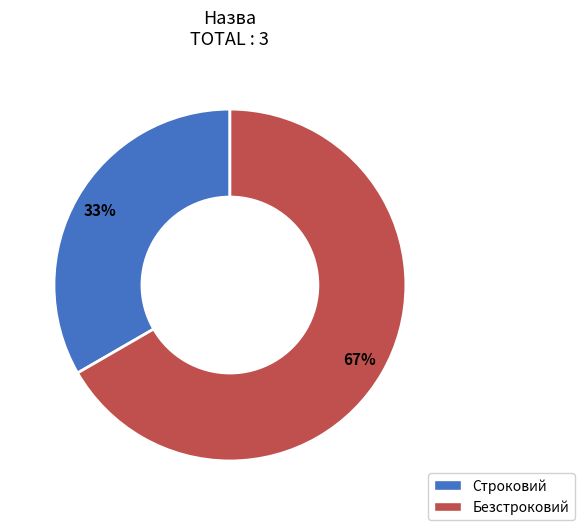

Which category has the smallest portion of the pie?

Строковий